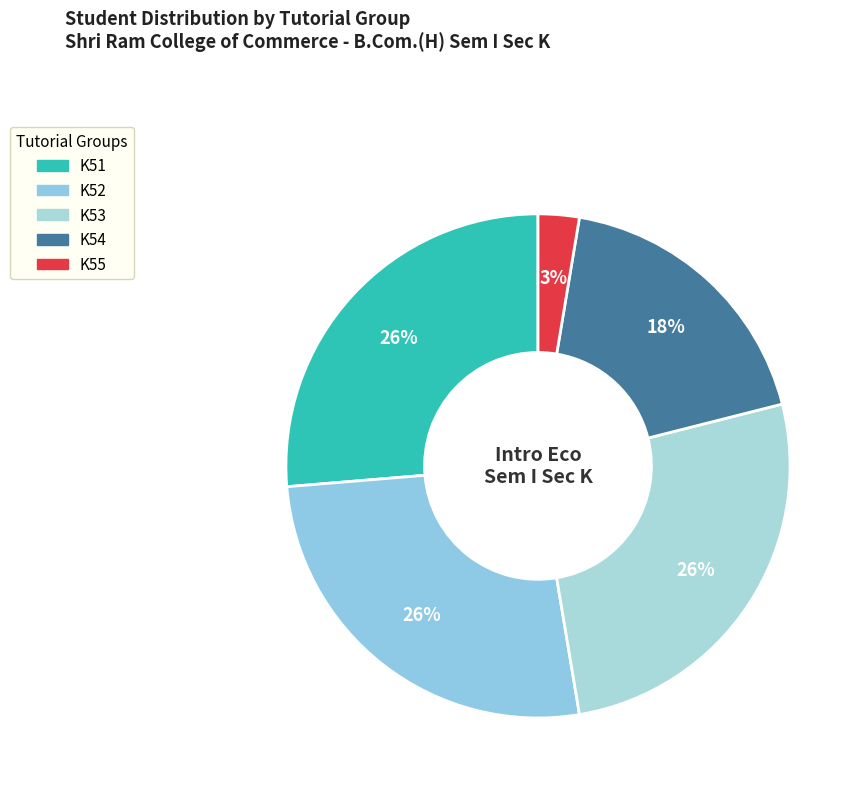

Is the sum of K52 and K54 greater than half?

No